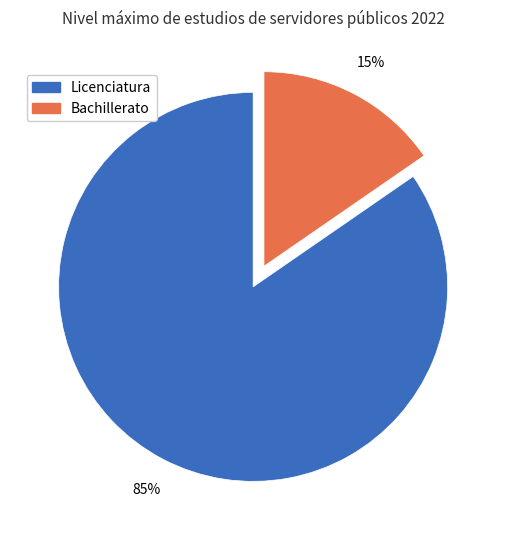

What is the largest slice in the pie chart?

Licenciatura